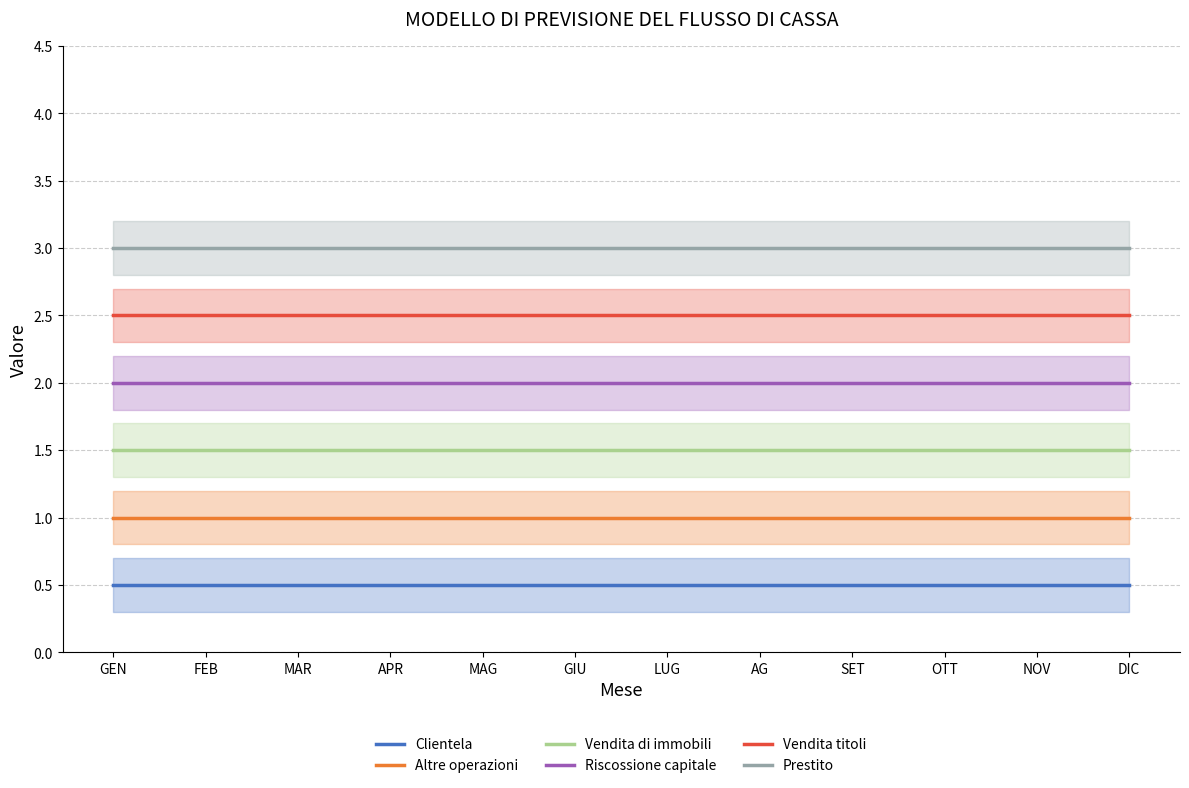

True or false: Prestito and Clientela cross at least once.

False